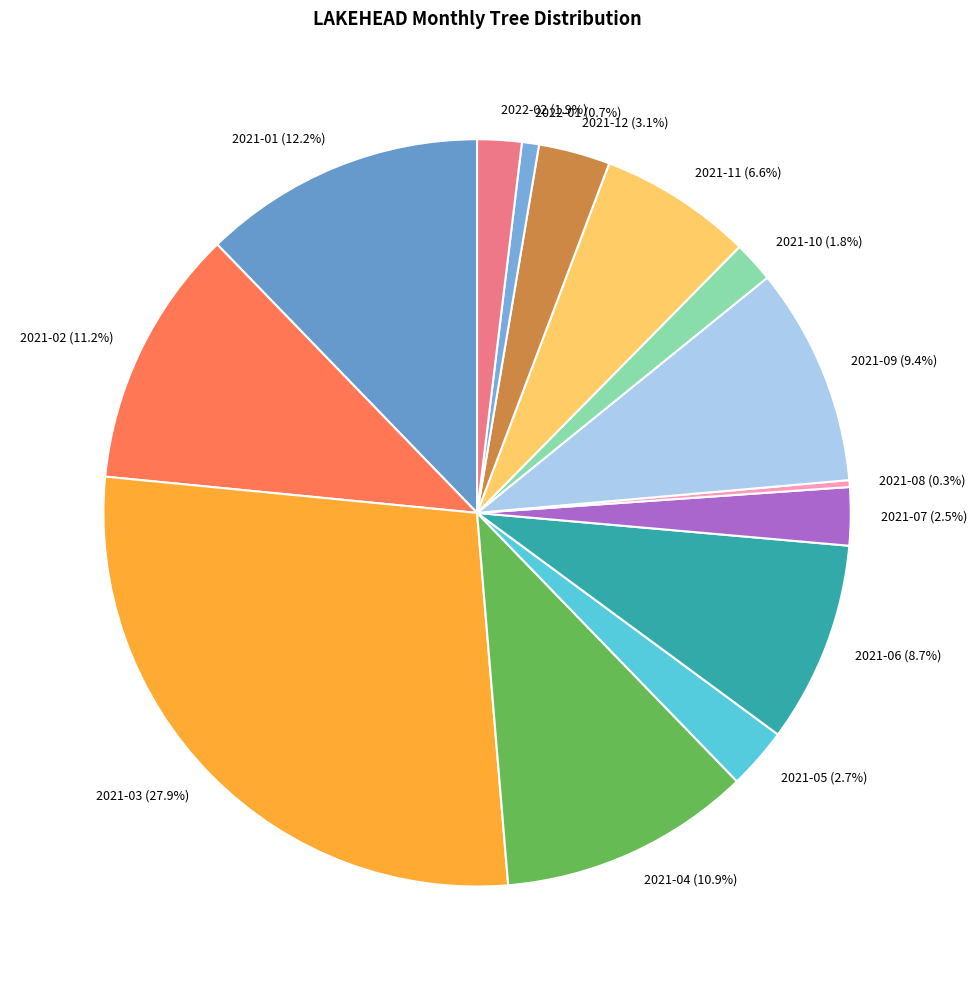

To the nearest percent, what is the combined percentage of 2021-09 and 2021-08?

10%